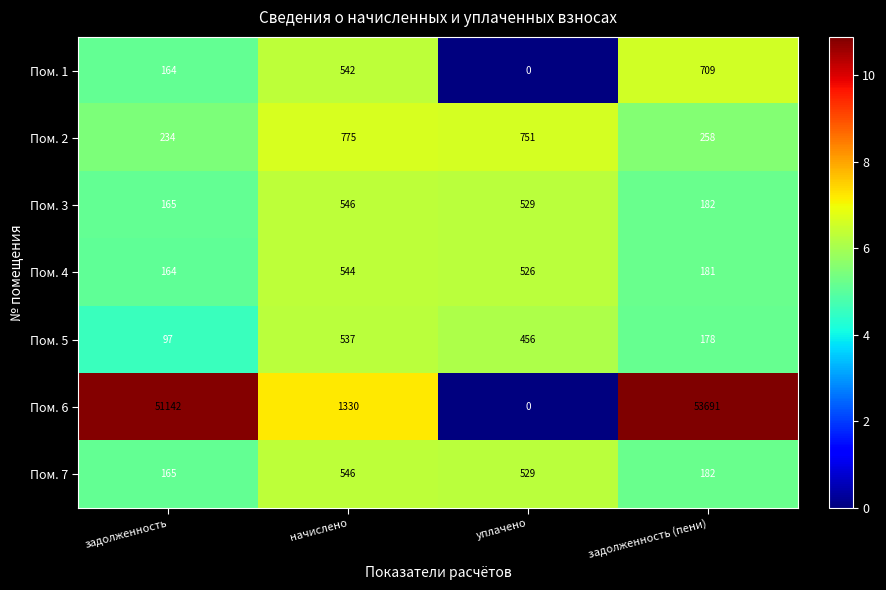

Reading right to left, what are all the values shown in this chart?

Пом. 1: задолженность (пени)=709	уплачено=0	начислено=542	задолженность=164
Пом. 2: задолженность (пени)=258	уплачено=751	начислено=775	задолженность=234
Пом. 3: задолженность (пени)=182	уплачено=529	начислено=546	задолженность=165
Пом. 4: задолженность (пени)=181	уплачено=526	начислено=544	задолженность=164
Пом. 5: задолженность (пени)=178	уплачено=456	начислено=537	задолженность=97
Пом. 6: задолженность (пени)=53691	уплачено=0	начислено=1330	задолженность=51142
Пом. 7: задолженность (пени)=182	уплачено=529	начислено=546	задолженность=165